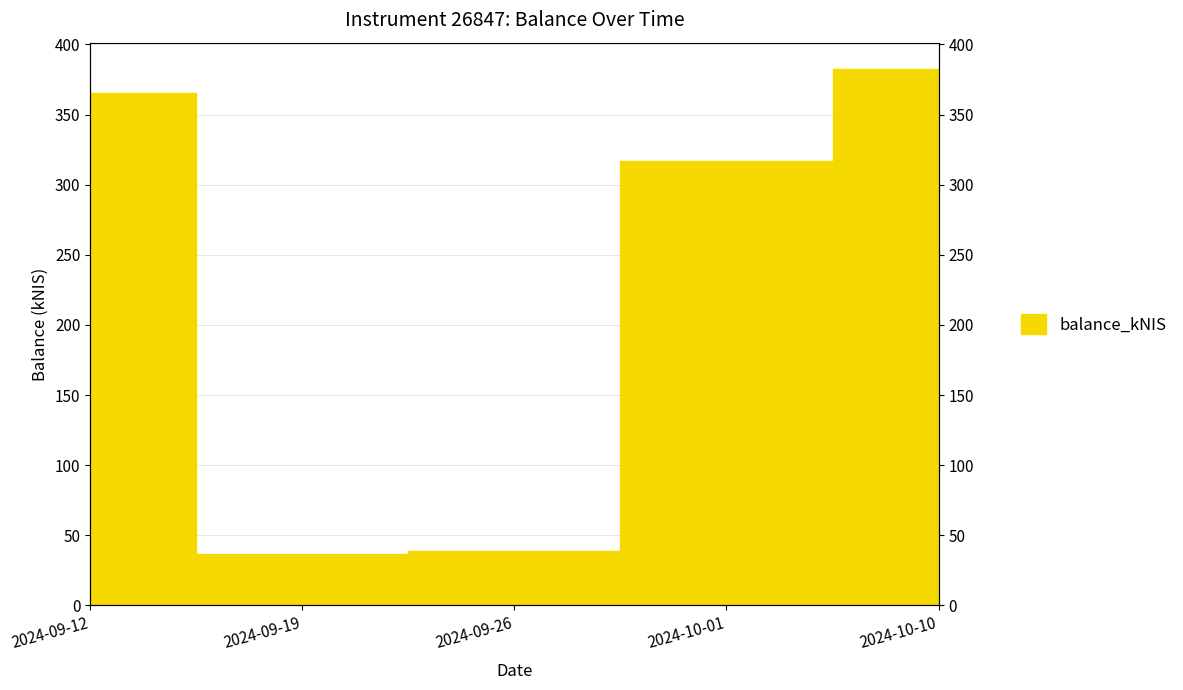

What is the label of the 4th point from the left?

2024-10-01